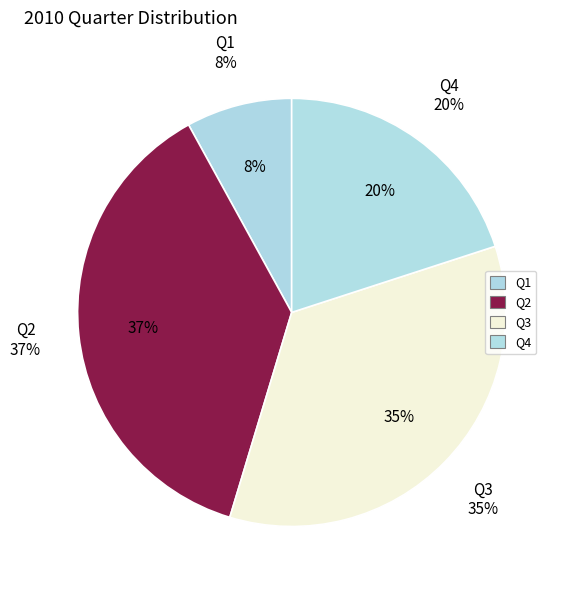

Which slice is the smallest?

Q1